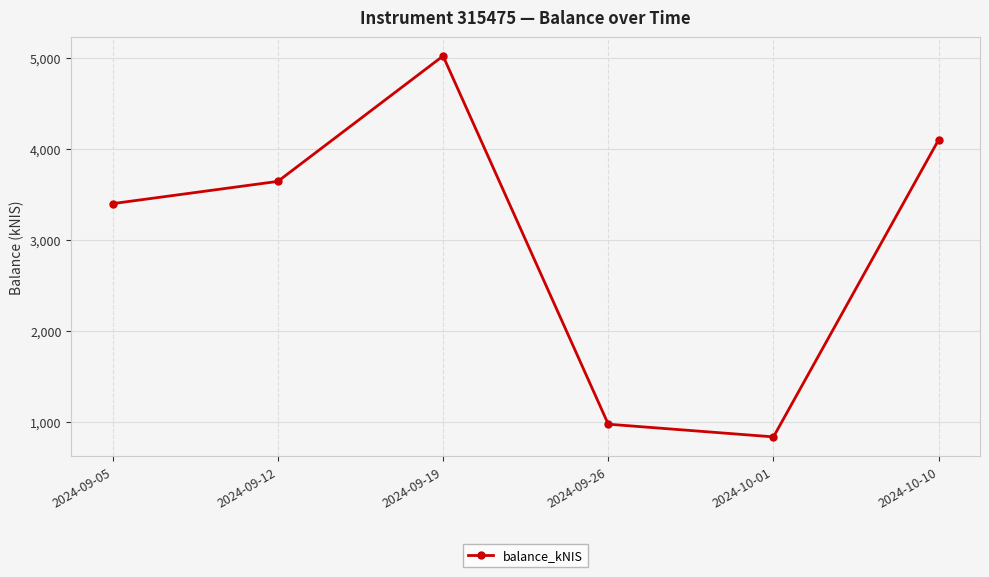

Which category has the lowest value across all series?

2024-10-01